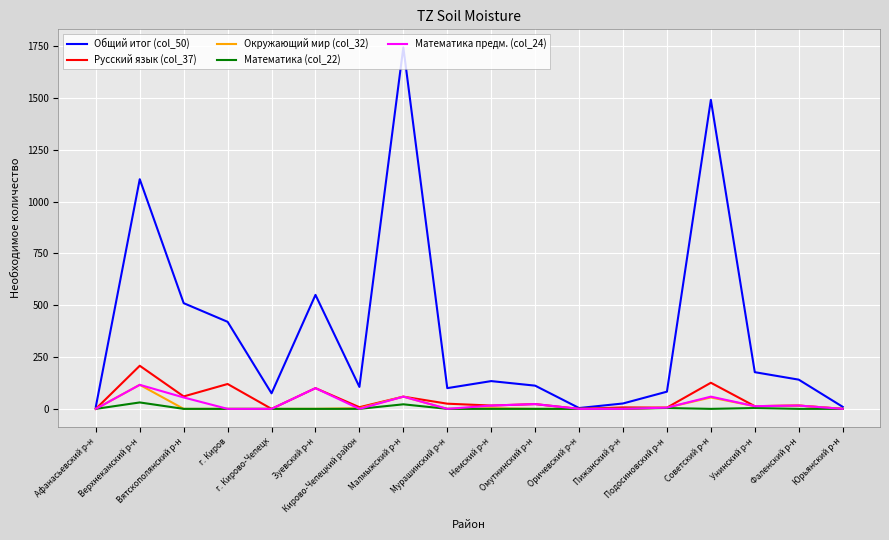

At which label does Математика предм. (col_24) first exceed 13?

Верхнекамский р-н